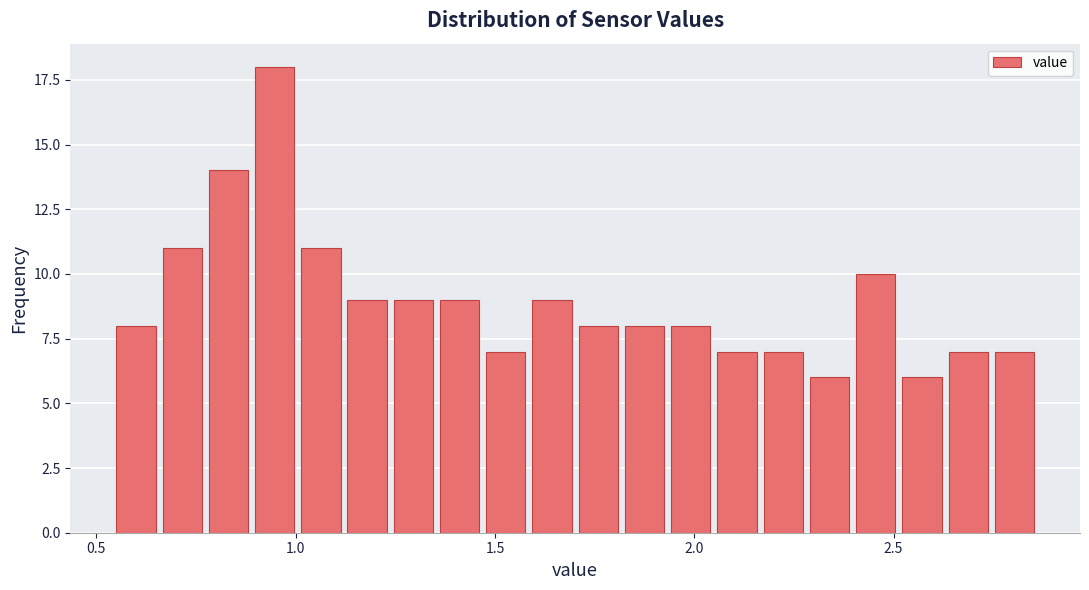

Around what value on the x-axis is the tallest bar? Give the approximate position of its centre, as read against the axis.

0.95